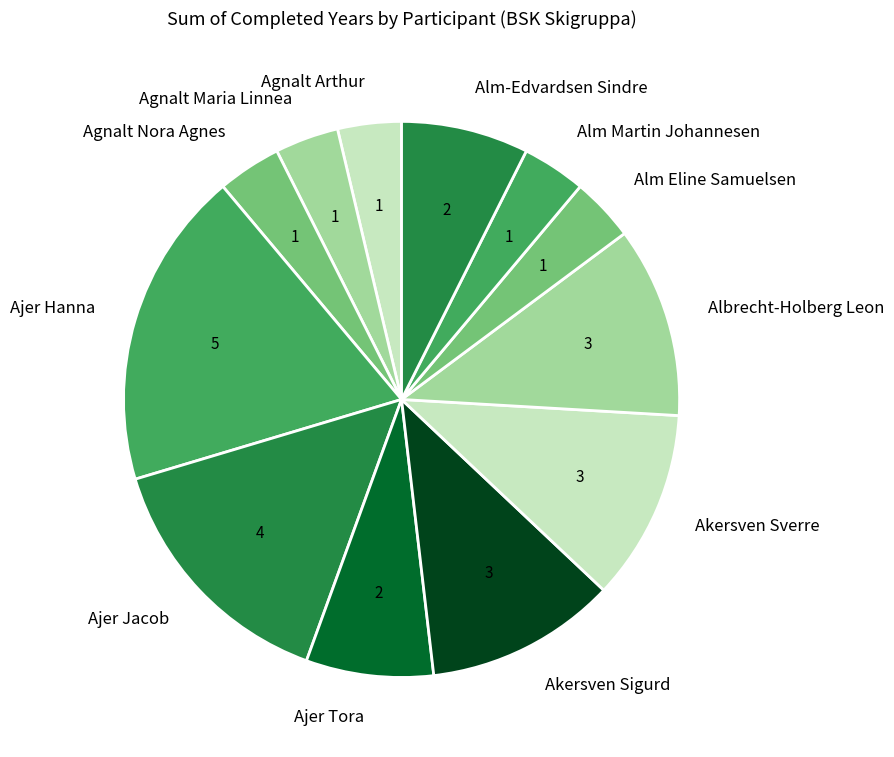

The Akersven Sigurd slice represents 11% of the pie. True or false?

True